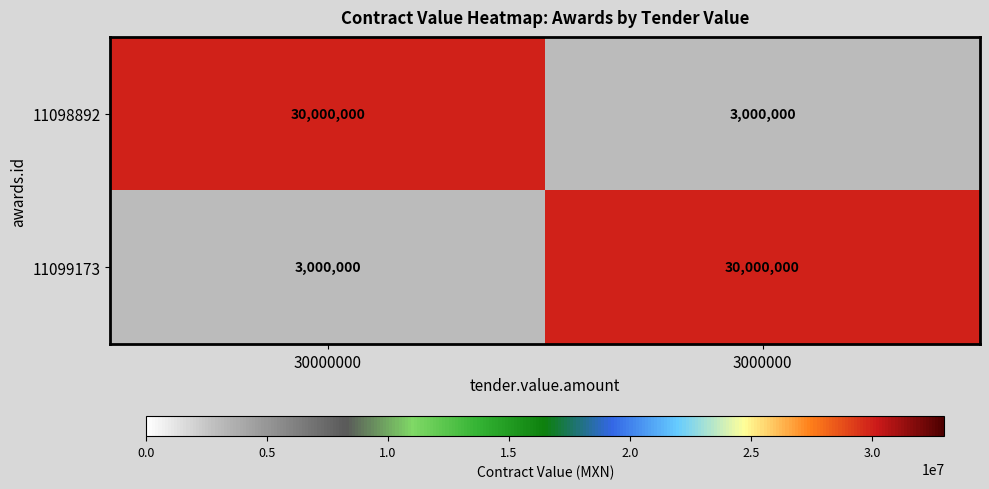

Rank the series at 3000000 from highest to lowest value.

11099173, 11098892